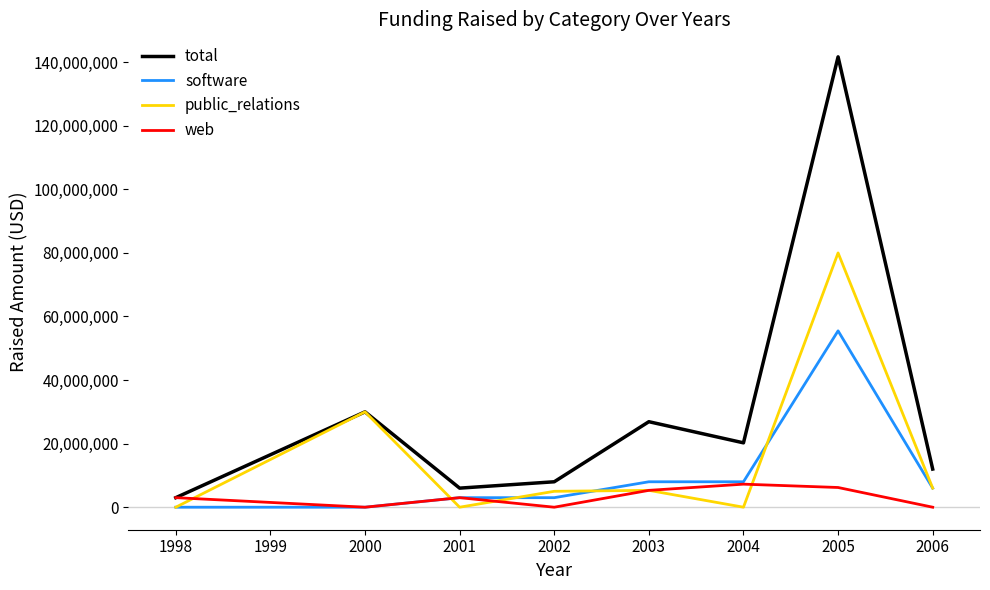

How many categories are shown in the chart?

8